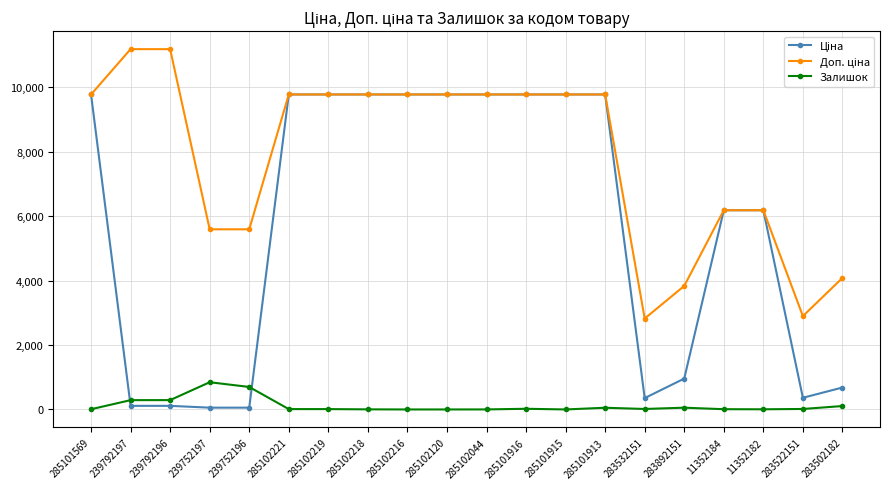

Does the chart have visible grid lines?

Yes